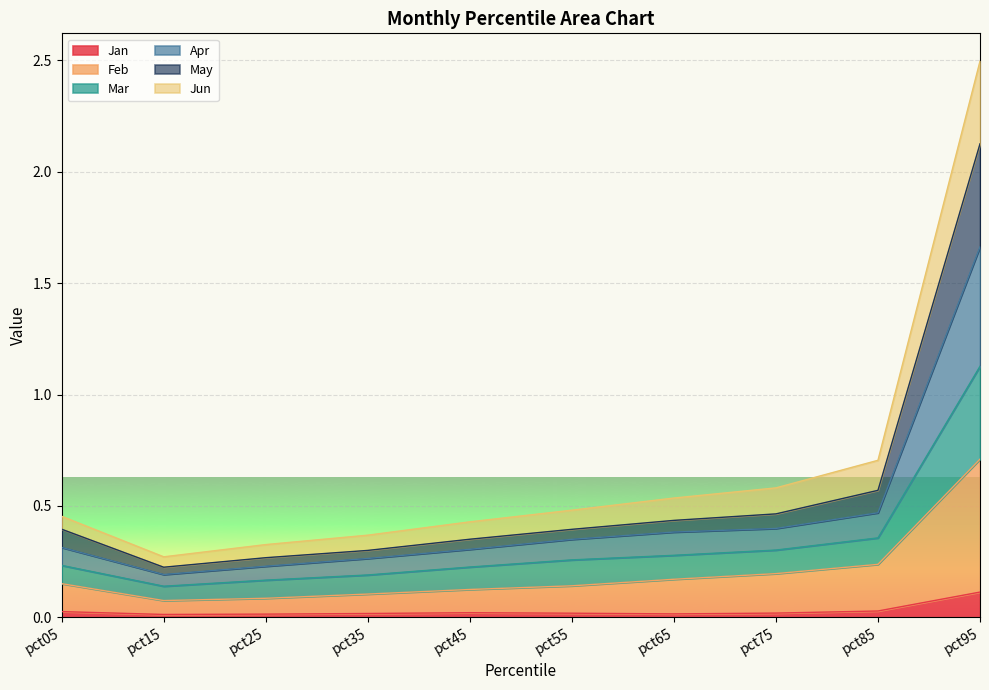

At which category is the sum across all series the highest?

pct95